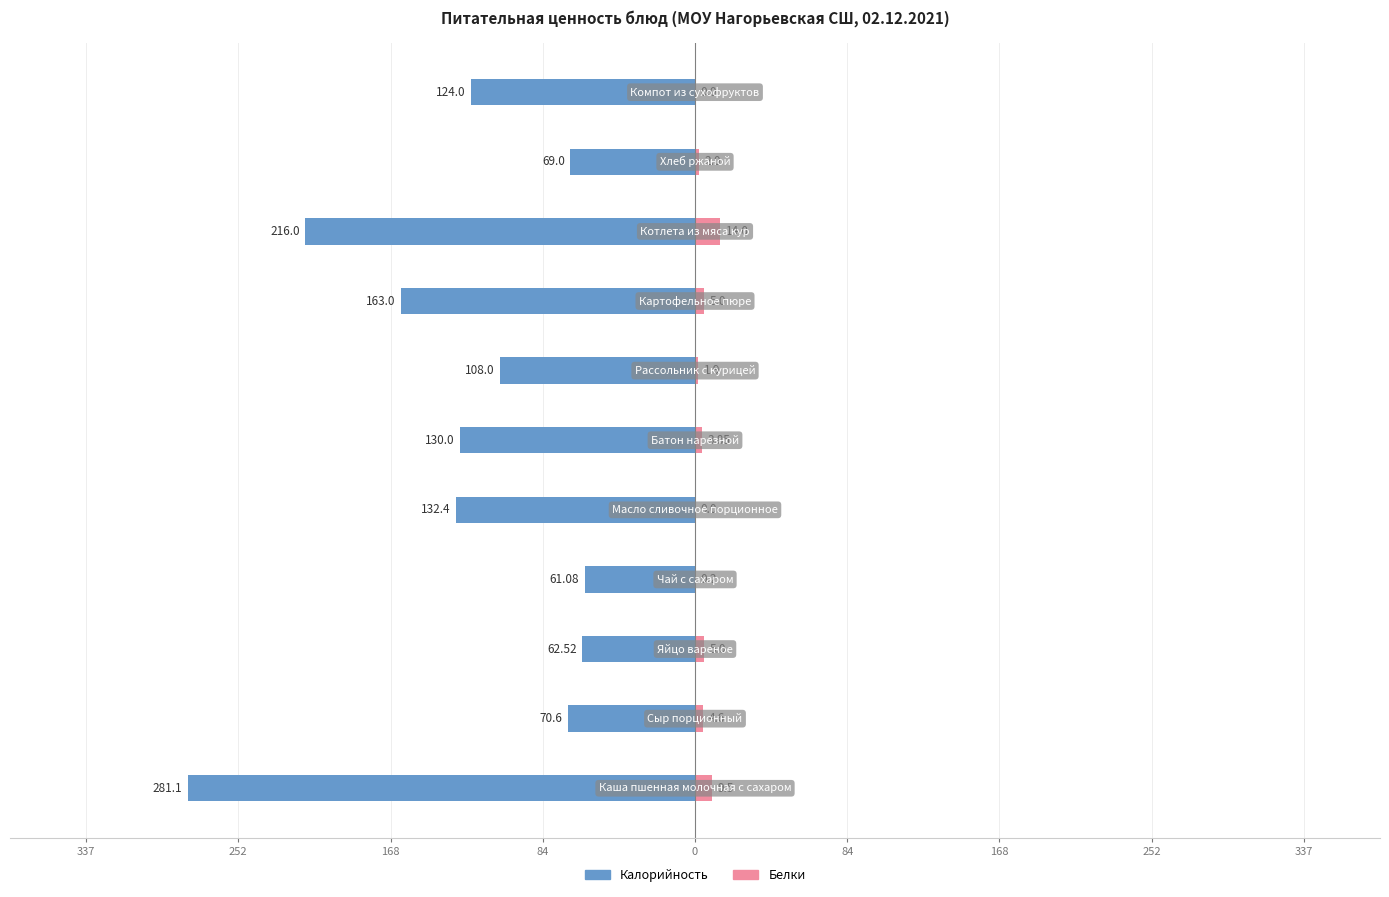

Reading right to left, extract all data points from this chart.

Калорийность: -124.0	-69.0	-216.0	-163.0	-108.0	-130.0	-132.4	-61.1	-62.5	-70.6	-281.1
Белки: 0.0	2.0	14.0	5.0	1.9	3.9	0.0	0.2	5.0	4.6	9.5